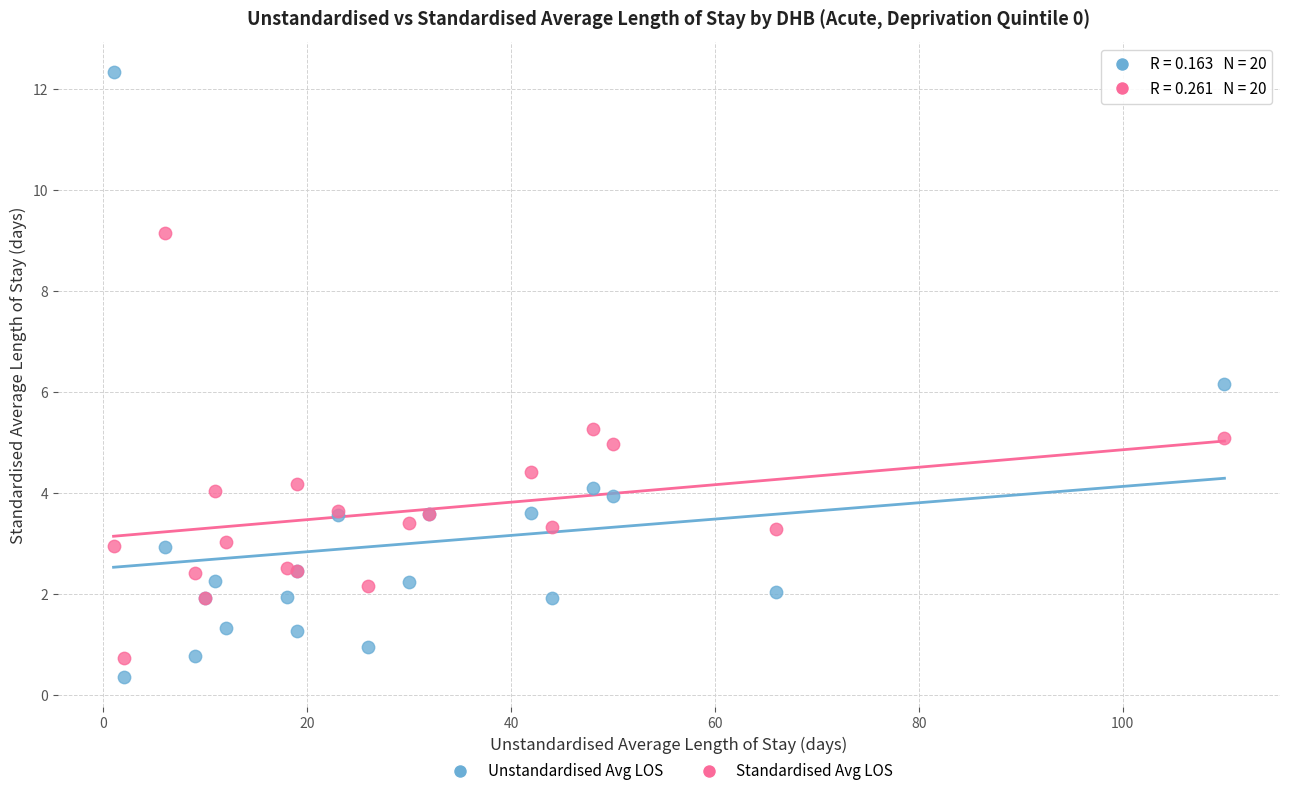

Which series has the largest Y range (max minus min)?

Unstandardised Avg LOS